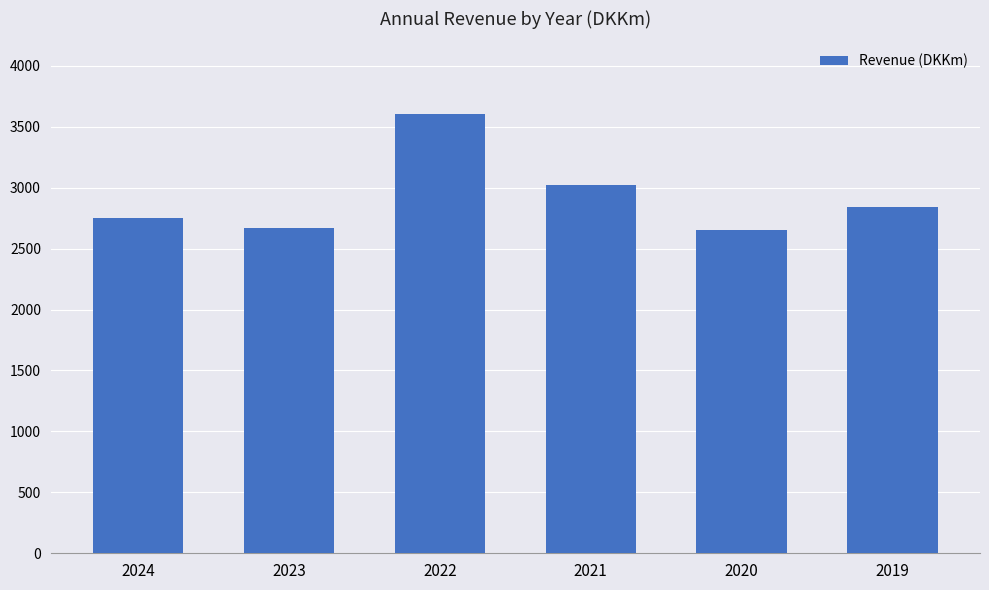

What is the difference between the maximum and minimum values?

950